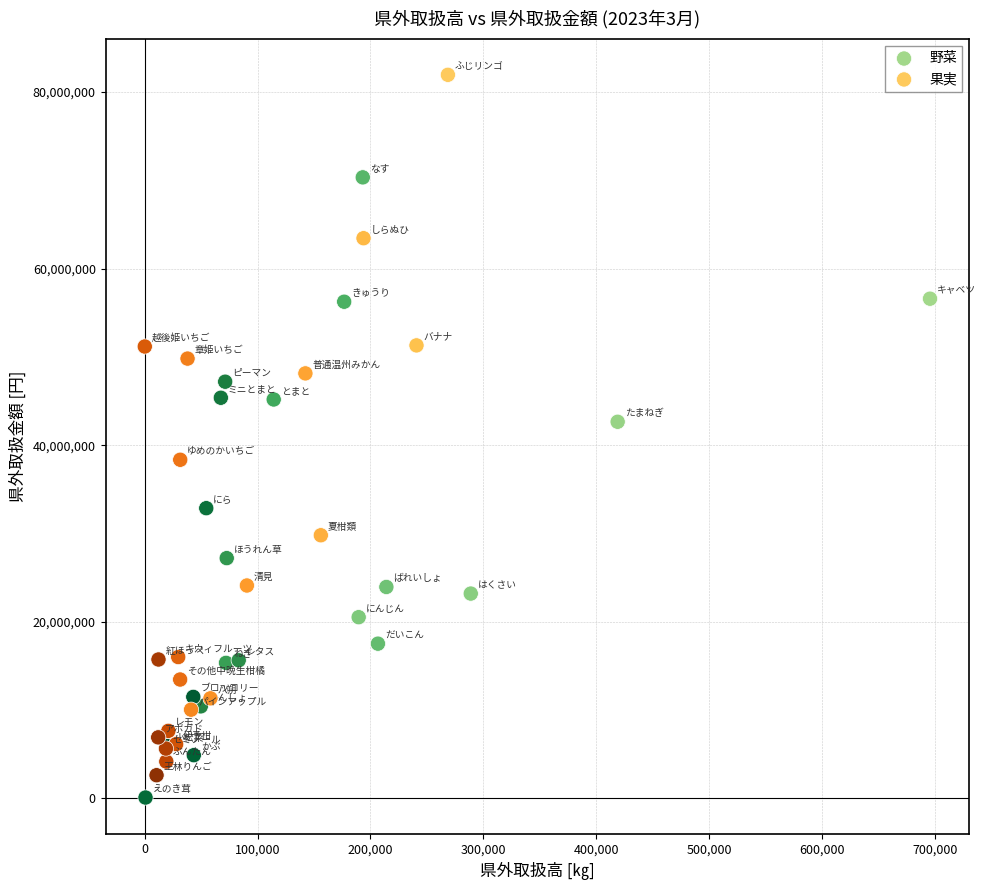

Which series reaches the maximum Y coordinate?

果実